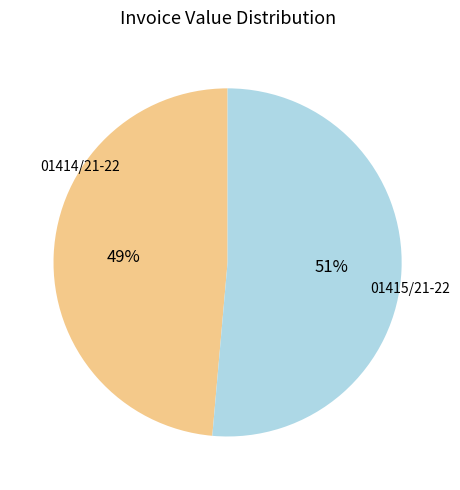

Is there any slice that represents more than half of the pie?

Yes